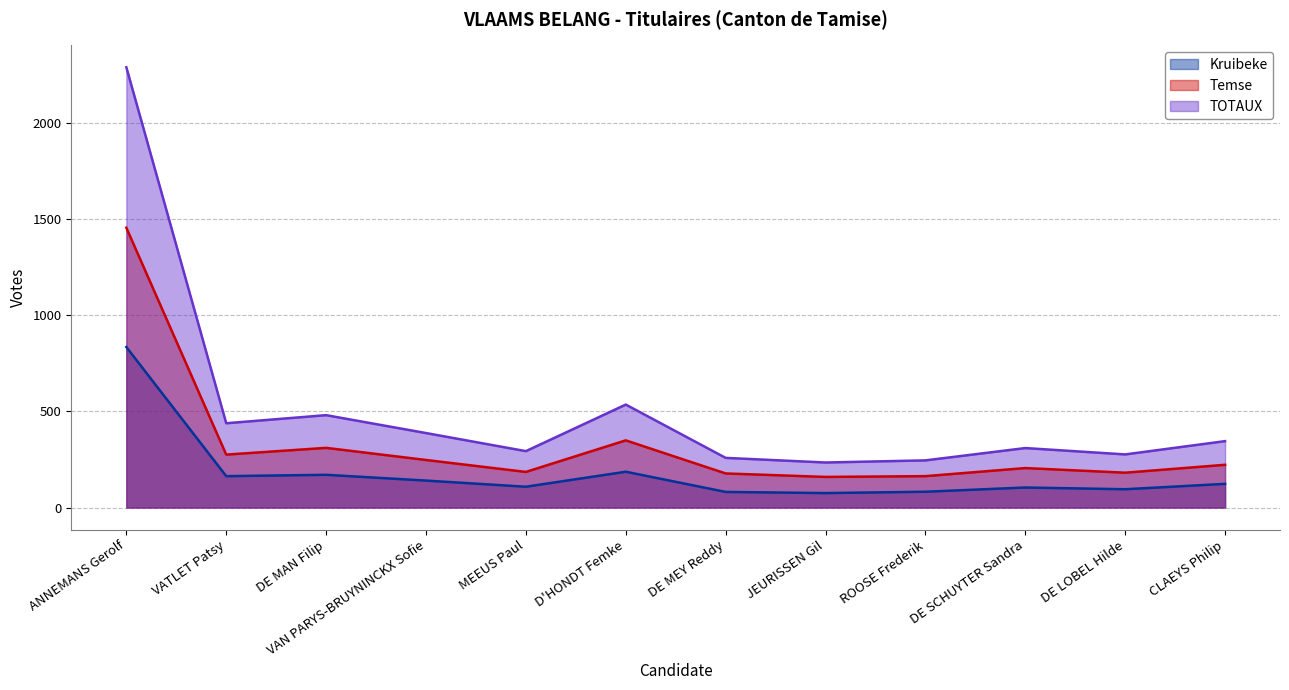

How many interior local peaks does the Kruibeke series have?

3